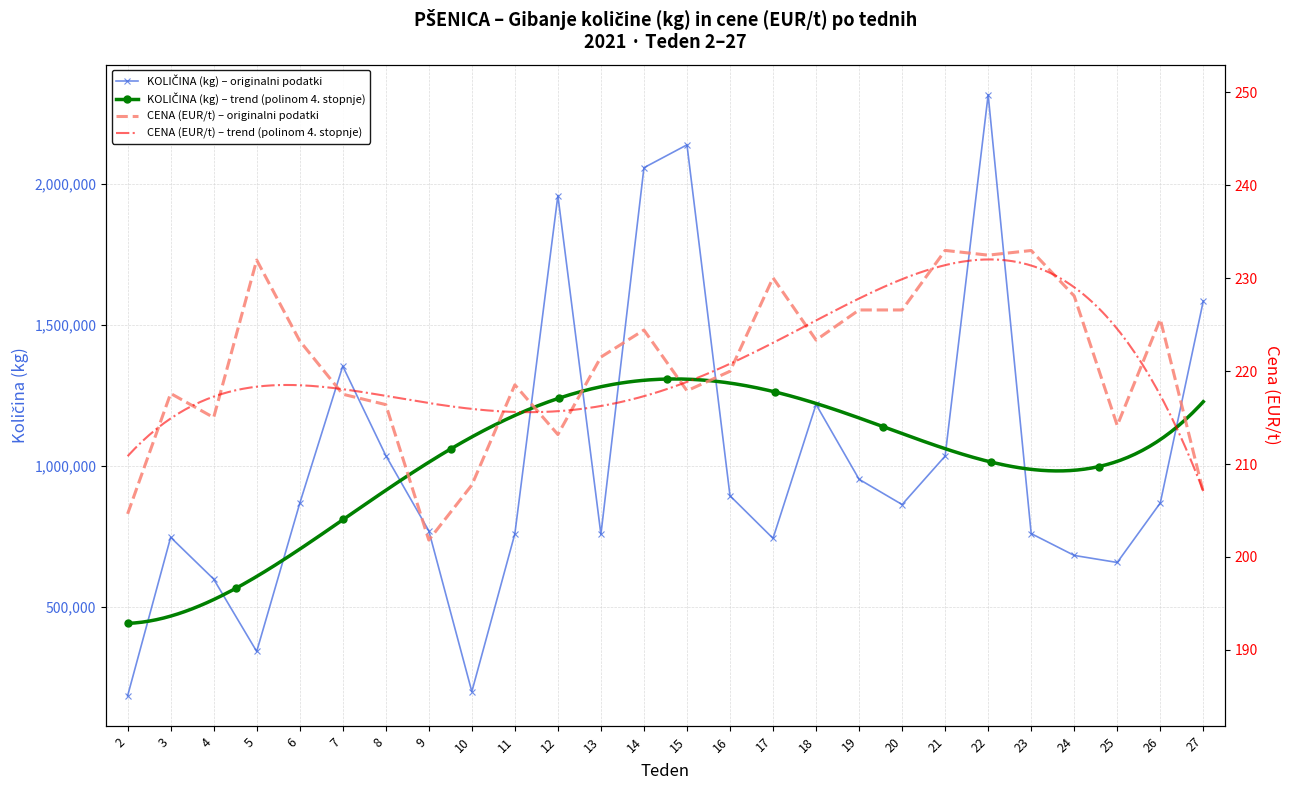

How many interior local peaks does the CENA (EUR/t) series have?

8